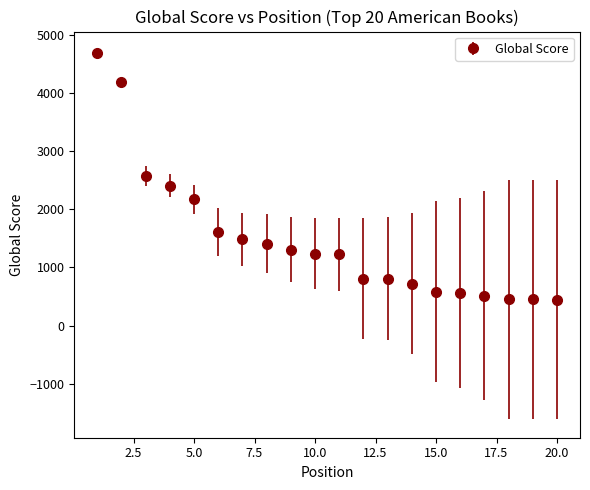

What is the greatest value displayed?

4692